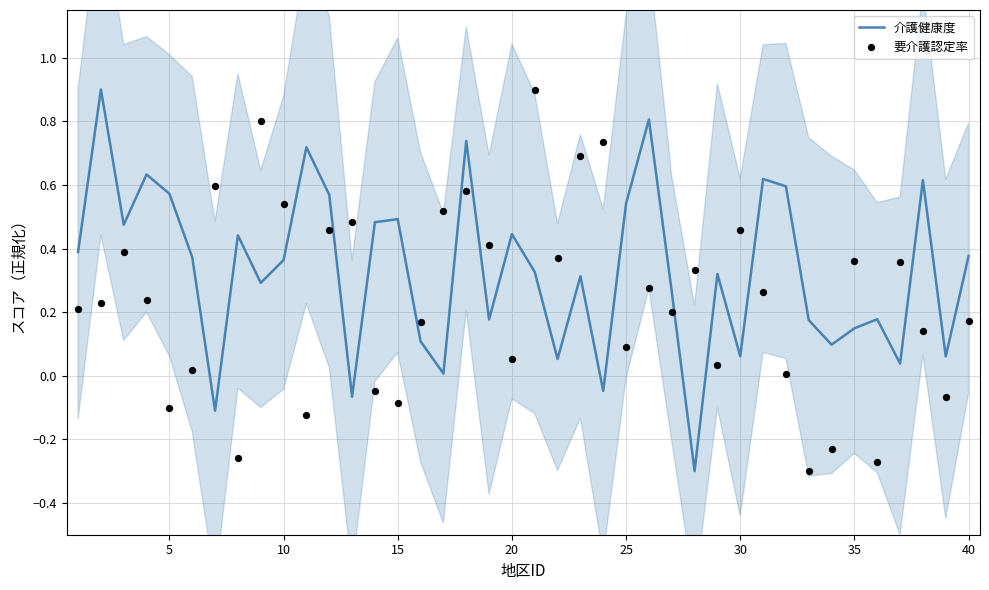

Which series has the widest spread of Y values?

介護健康度